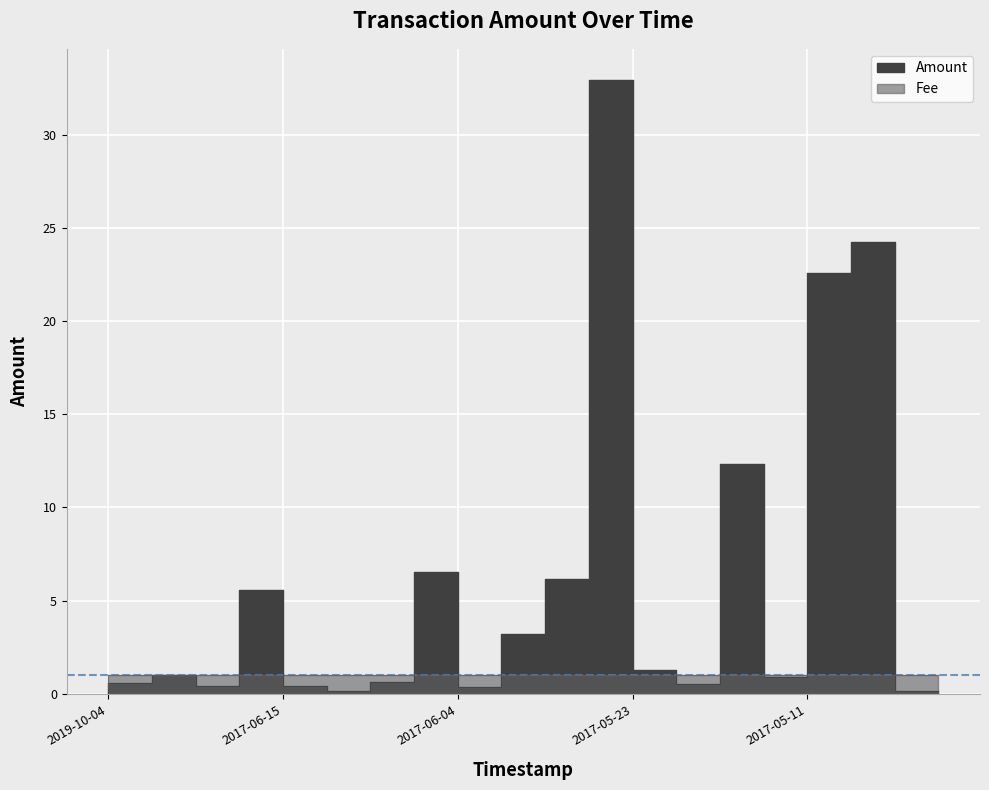

Which series changed the most between 2017-05-23 and 2017-05-10?

Amount